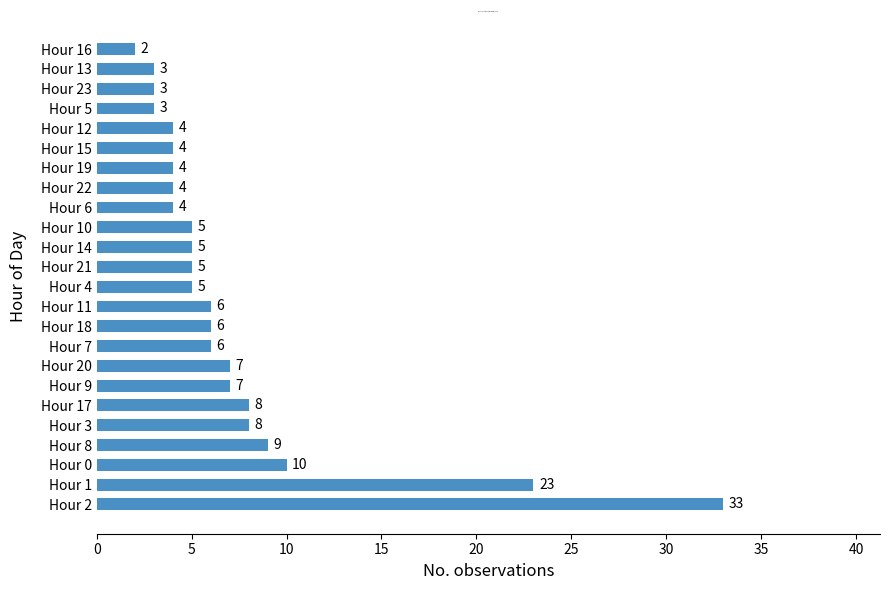

Reading bottom to top, extract all data points from this chart.

Hour 2=33	Hour 1=23	Hour 0=10	Hour 8=9	Hour 3=8	Hour 17=8	Hour 9=7	Hour 20=7	Hour 7=6	Hour 18=6	Hour 11=6	Hour 4=5	Hour 21=5	Hour 14=5	Hour 10=5	Hour 6=4	Hour 22=4	Hour 19=4	Hour 15=4	Hour 12=4	Hour 5=3	Hour 23=3	Hour 13=3	Hour 16=2